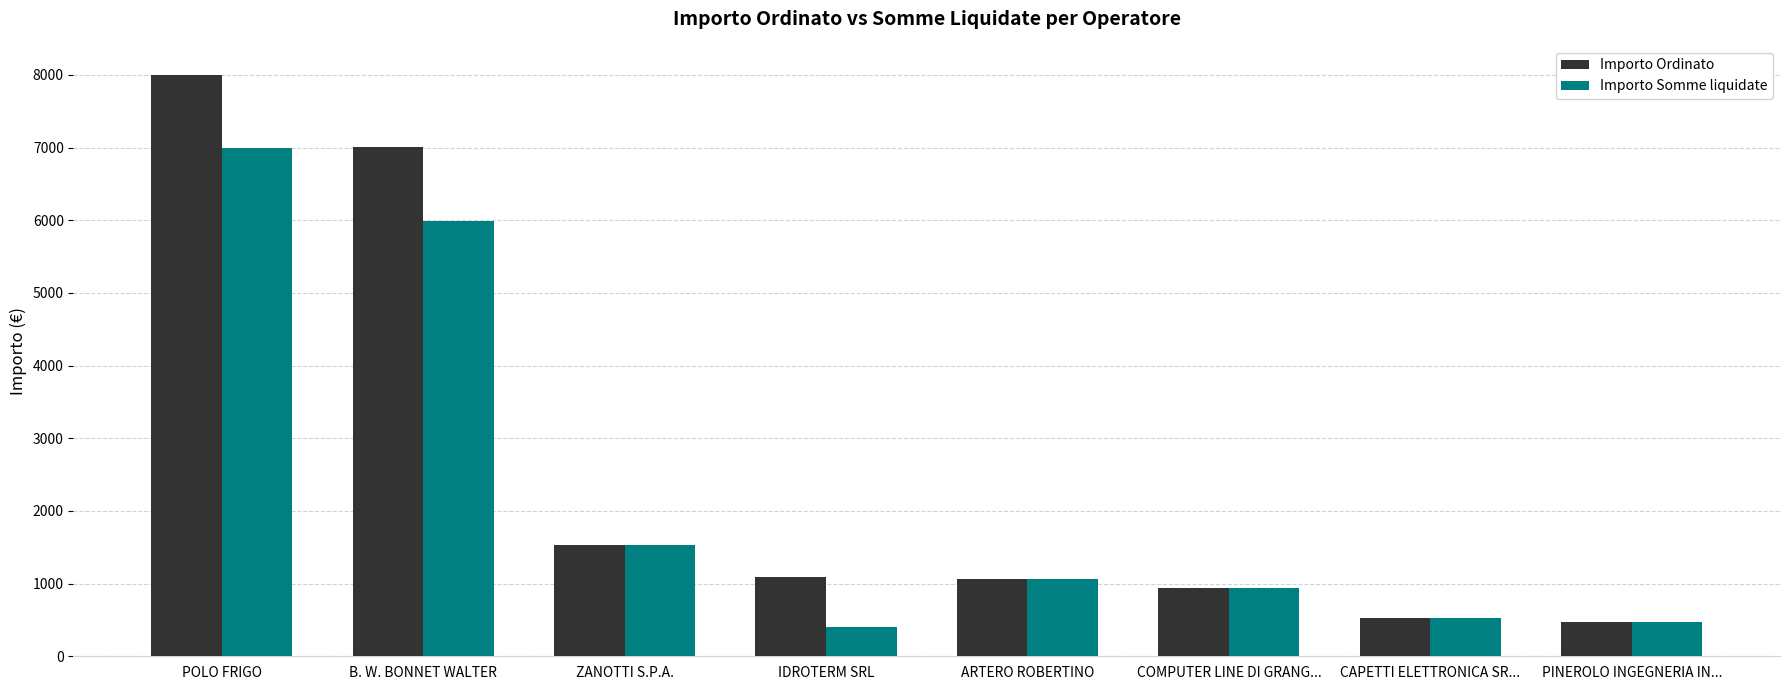

Between B. W. BONNET WALTER and ARTERO ROBERTINO, which series saw the biggest shift?

Importo Ordinato